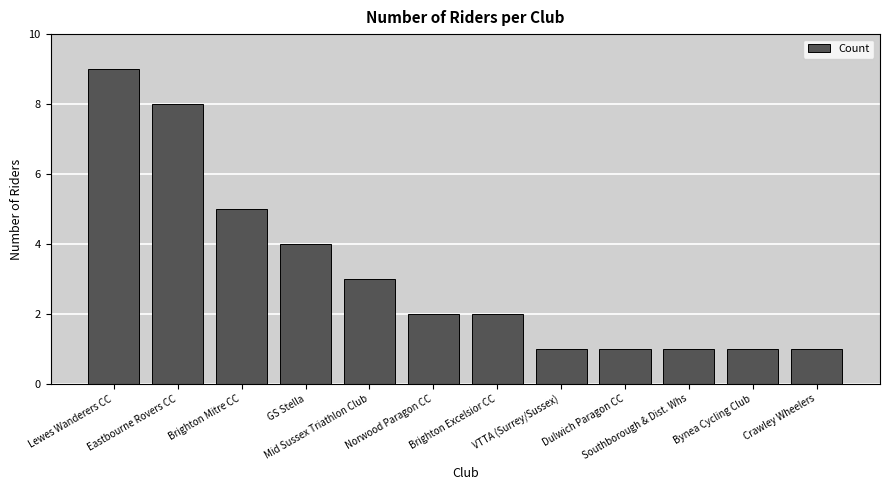

What is the greatest value displayed?

9